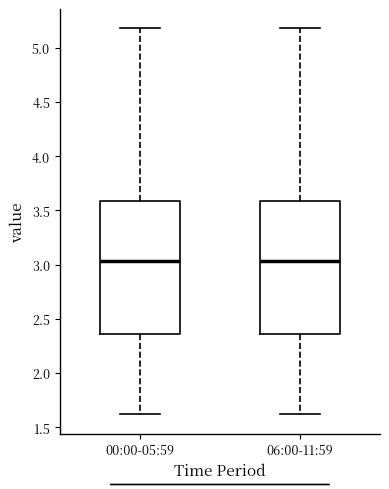

Reading left to right, read every box against the y-axis: the position of its median line, the range the box covers, and the ends of its whiskers. The values are not printed on the chart, so give them approximately, as read against the axis.

00:00-05:59: median 3.05, box 2.35 to 3.60, whiskers 1.60 to 5.20
06:00-11:59: median 3.05, box 2.35 to 3.60, whiskers 1.60 to 5.20